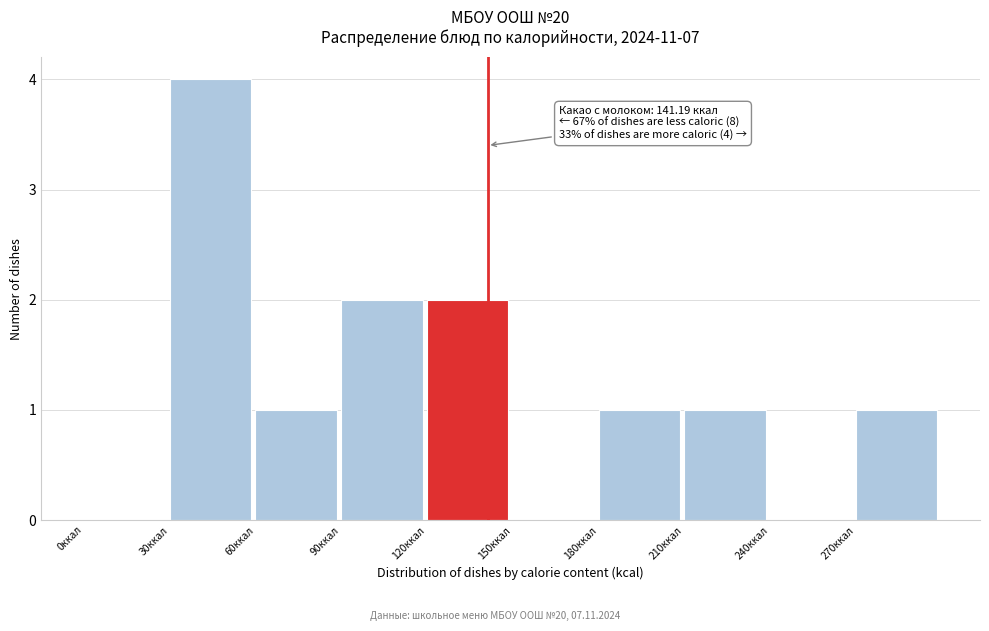

Which range on the x-axis has the tallest bar?

30 to 60